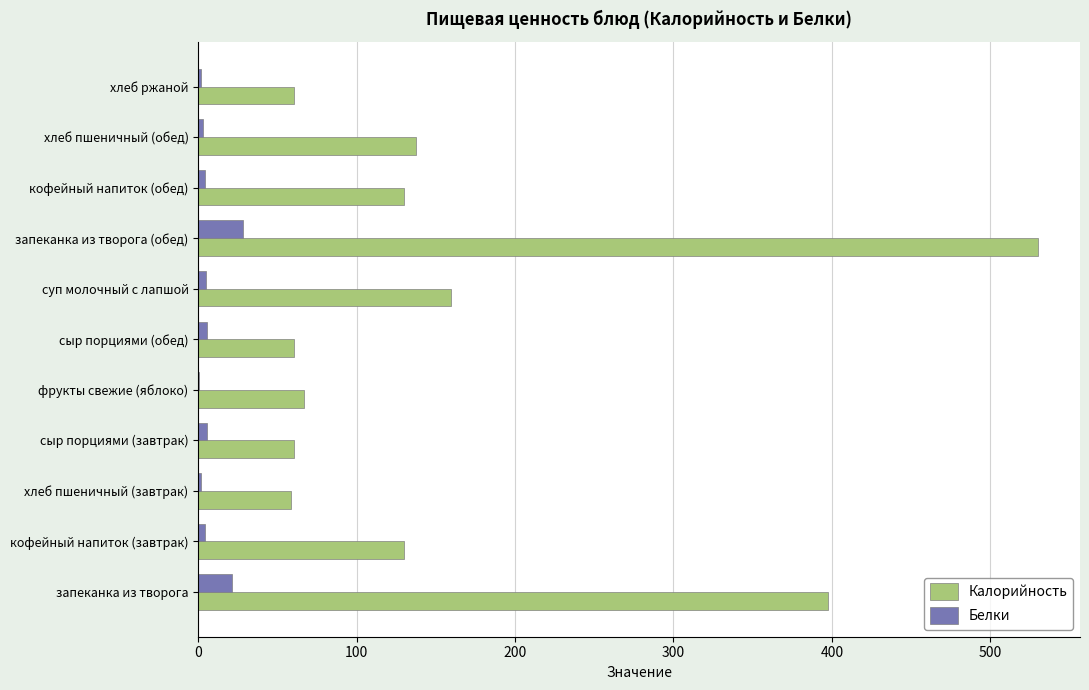

What are all the series names shown in the legend?

Калорийность, Белки